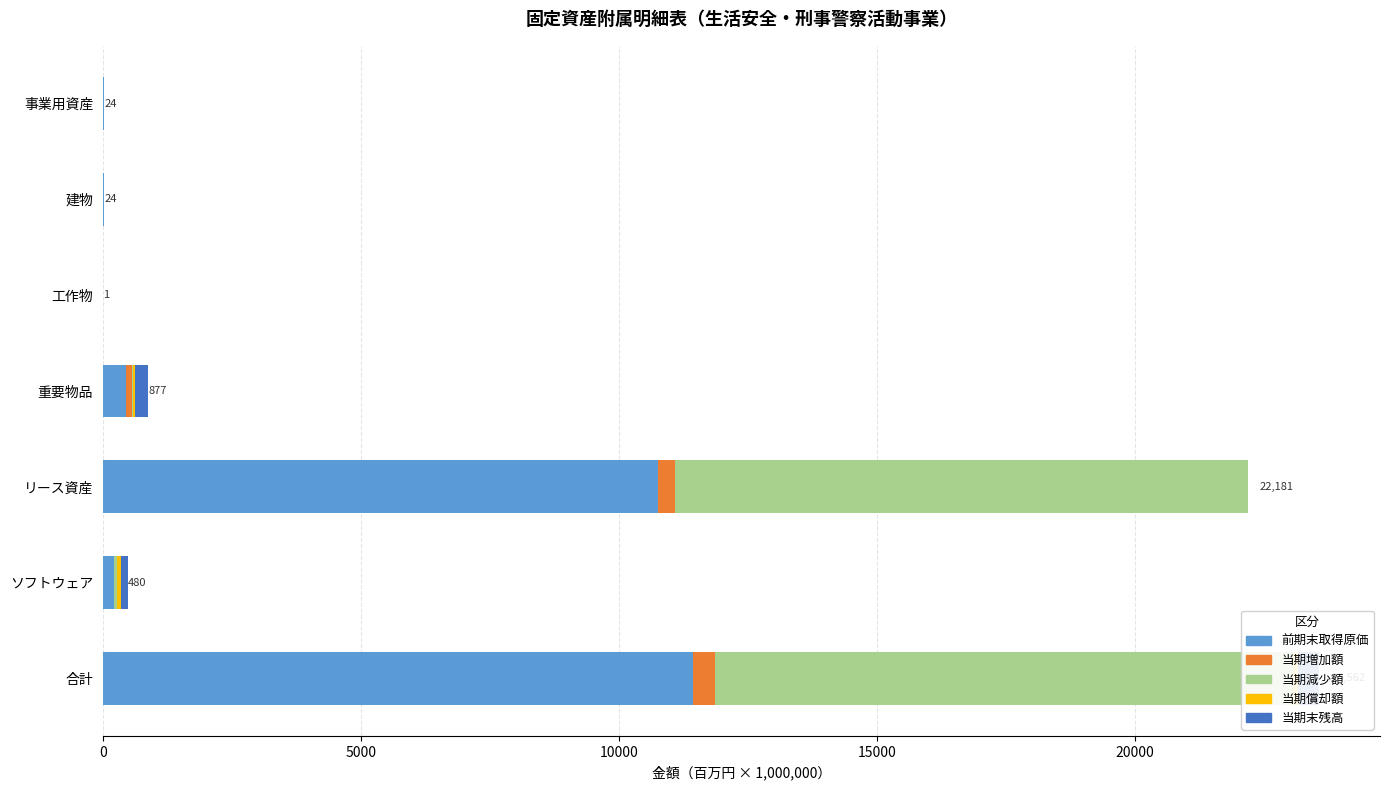

What is the sum of all 当期減少額 values?

22385.6